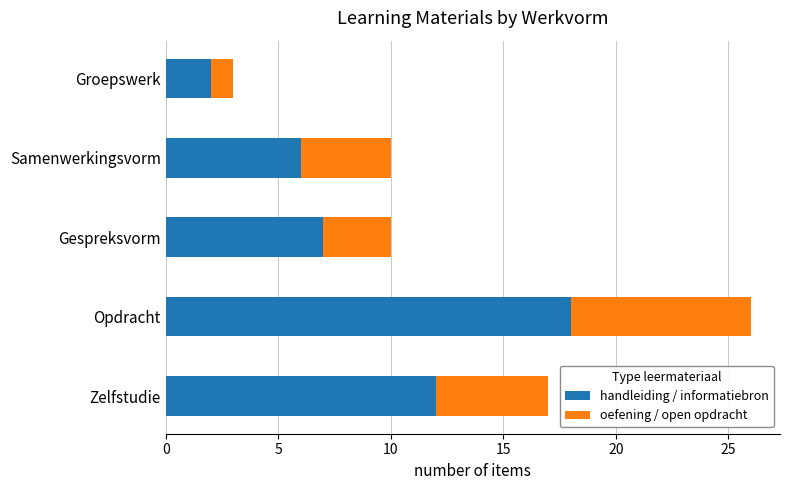

List the labels in order of handleiding / informatiebron value, largest first.

Opdracht, Zelfstudie, Gespreksvorm, Samenwerkingsvorm, Groepswerk